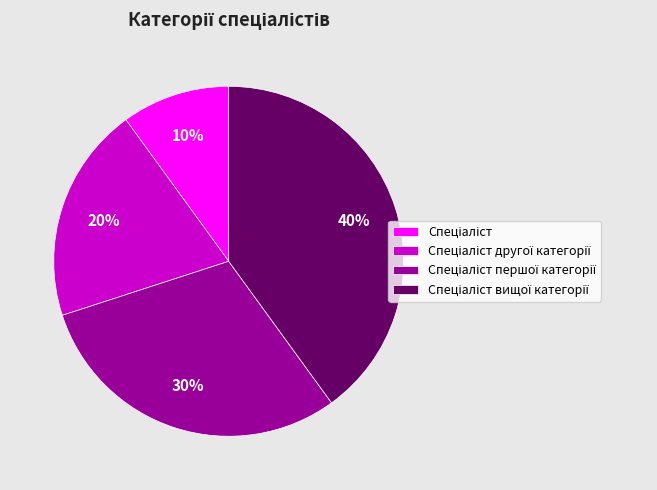

To the nearest percent, what is the average slice percentage?

25%